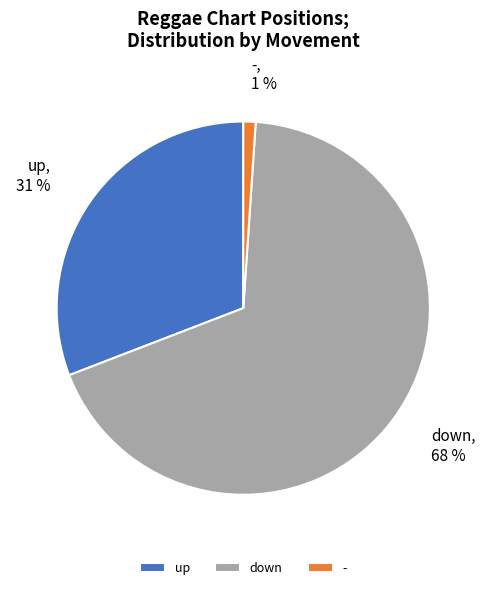

Combined, do - and up account for over 50%?

No